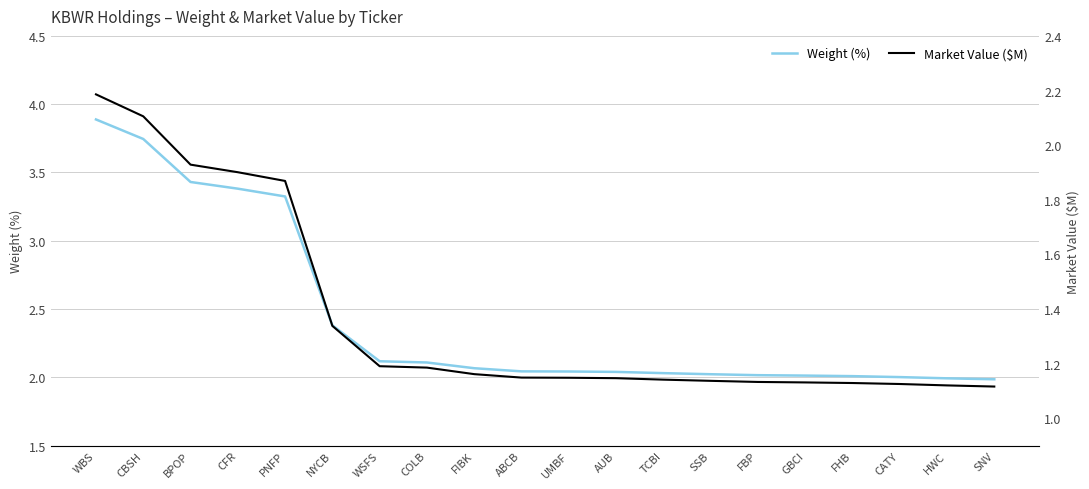

The value of Weight (%) at CFR is 3.4. True or false?

True